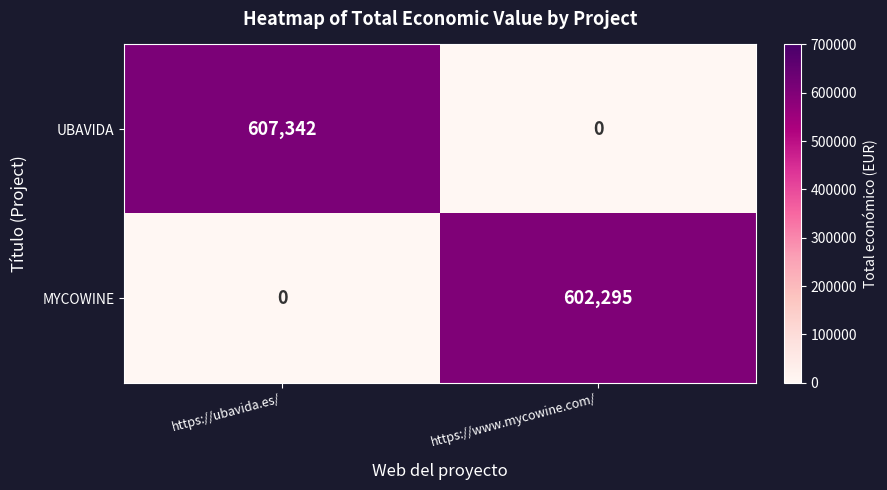

Reading left to right, list all the values displayed in this chart.

UBAVIDA: https://ubavida.es/=607342	https://www.mycowine.com/=0
MYCOWINE: https://ubavida.es/=0	https://www.mycowine.com/=602295